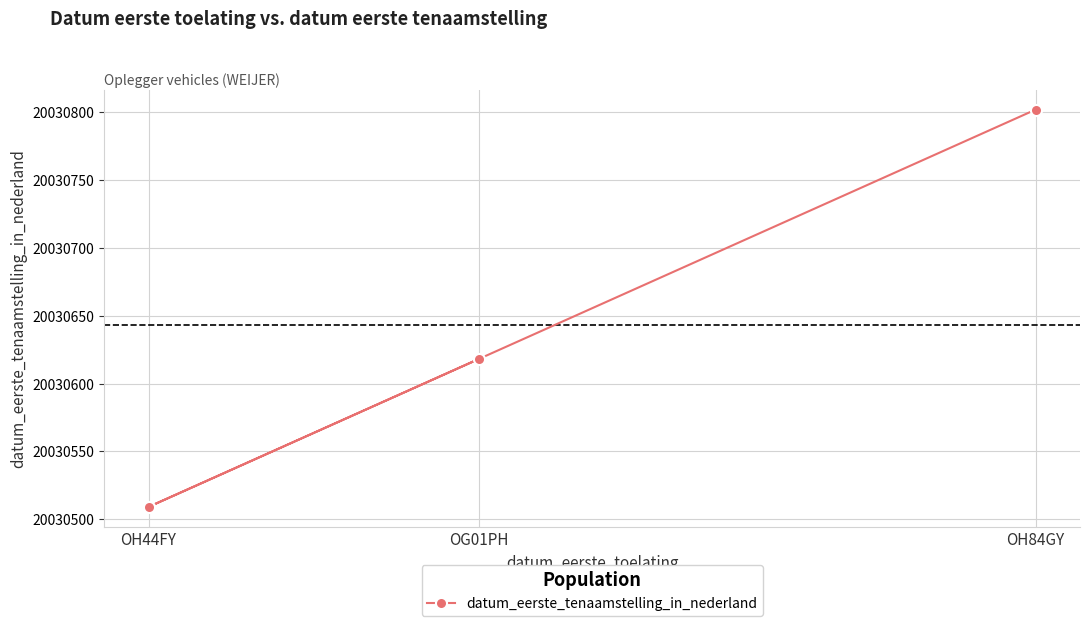

Is it true that the value at OG01PH is 20030618?

True